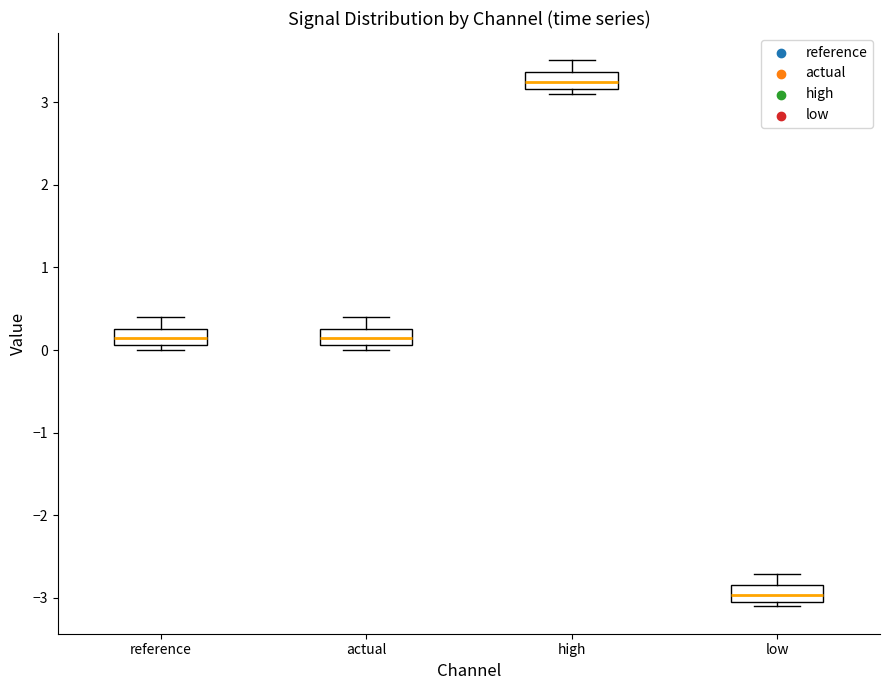

Which box's median line is the highest?

high